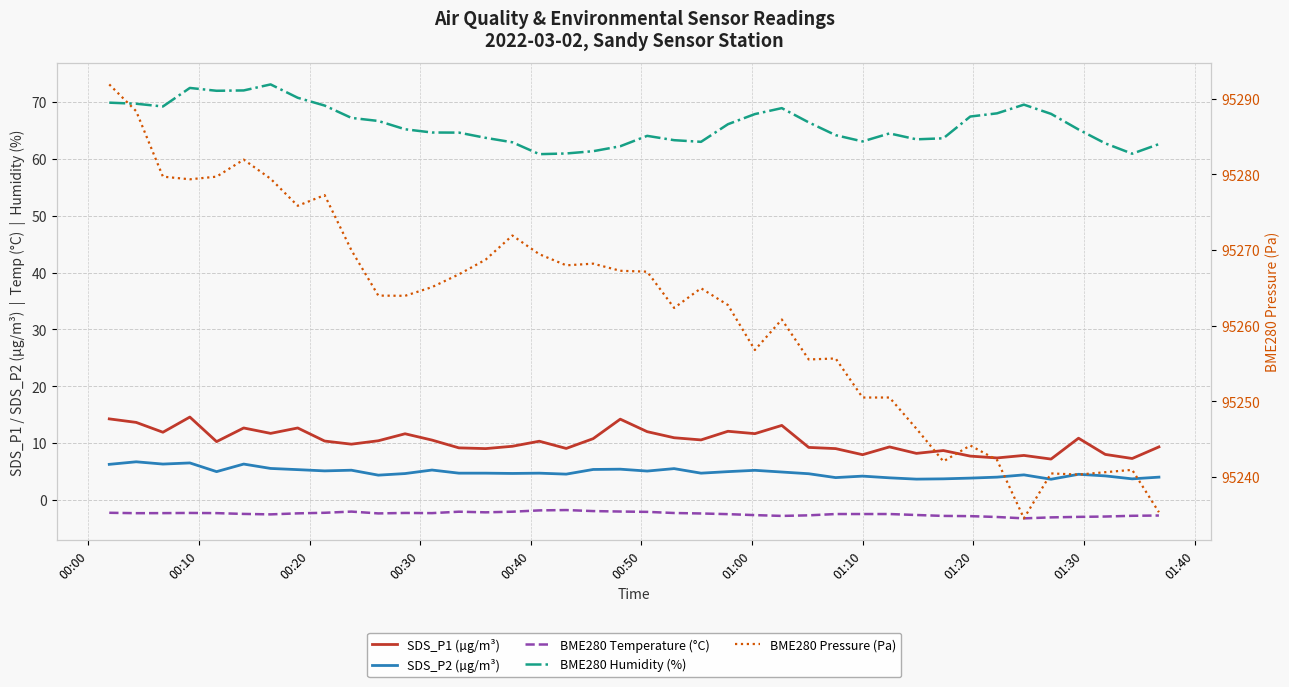

Rank the series by their maximum value, from highest to lowest.

BME280 Pressure (Pa), BME280 Humidity (%), SDS_P1 (µg/m³), SDS_P2 (µg/m³), BME280 Temperature (°C)